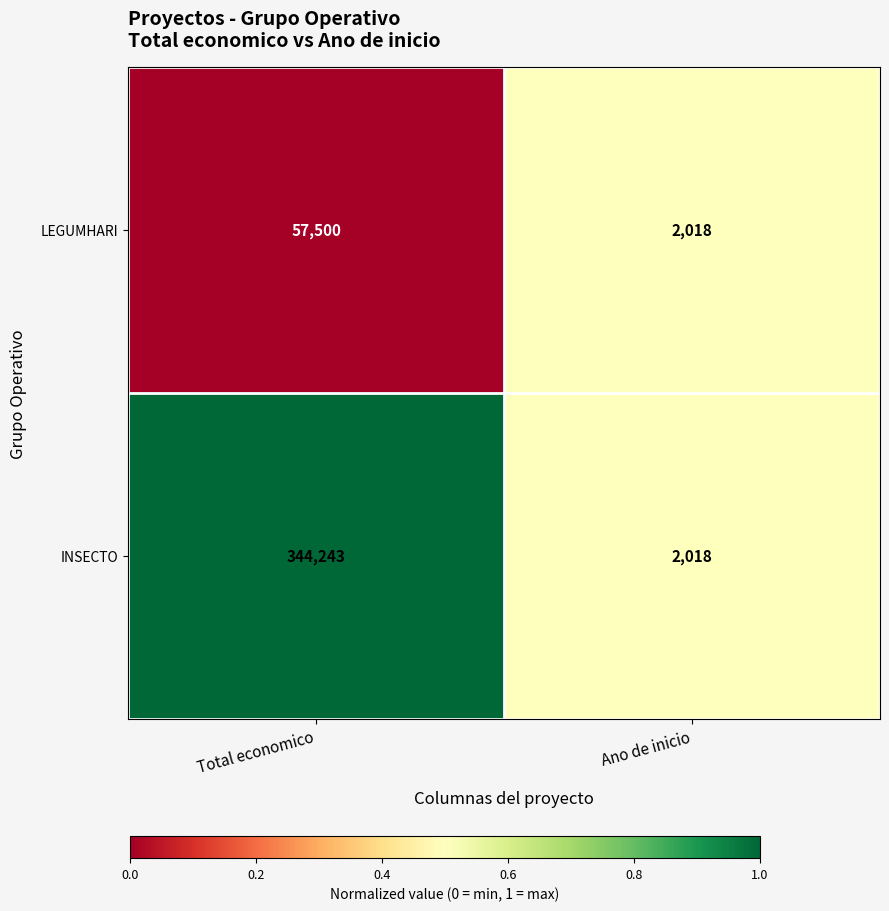

How many series are shown in this chart?

2